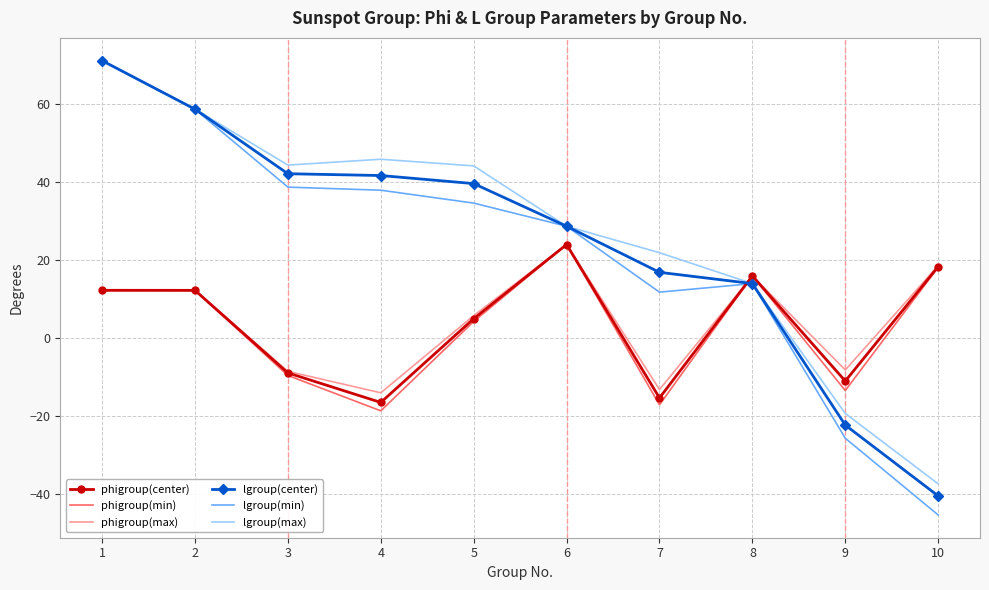

How many positive values does the lgroup(center) series have?

8